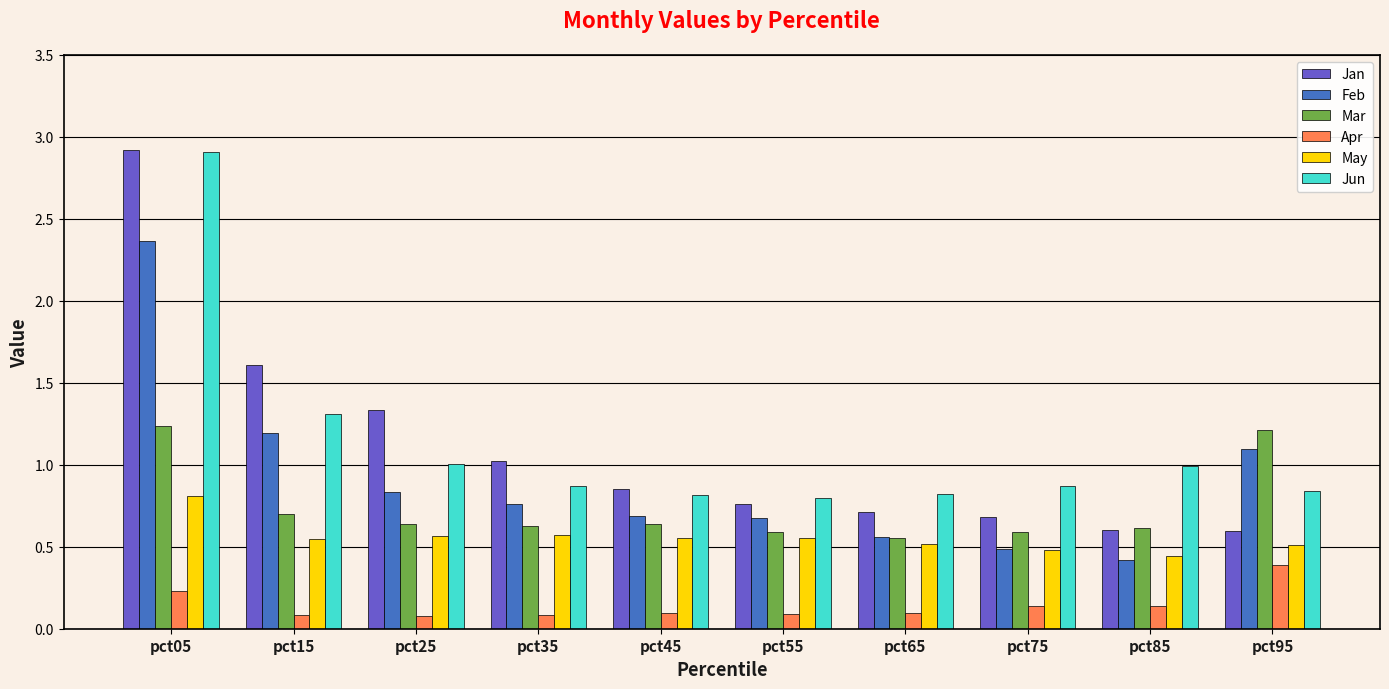

What is the spread (max minus min) of values at pct05?

2.7